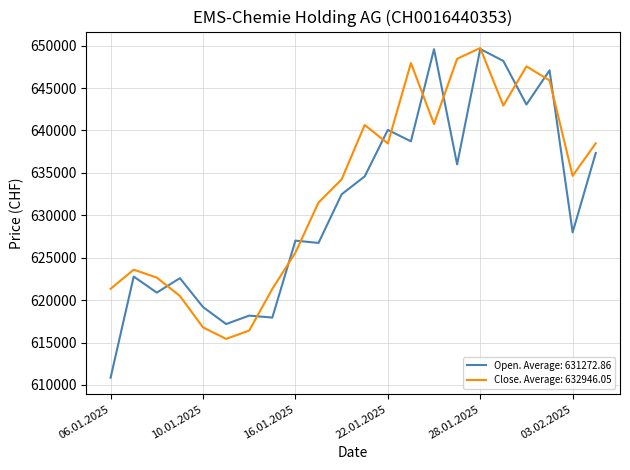

What is the greatest value displayed?

649713